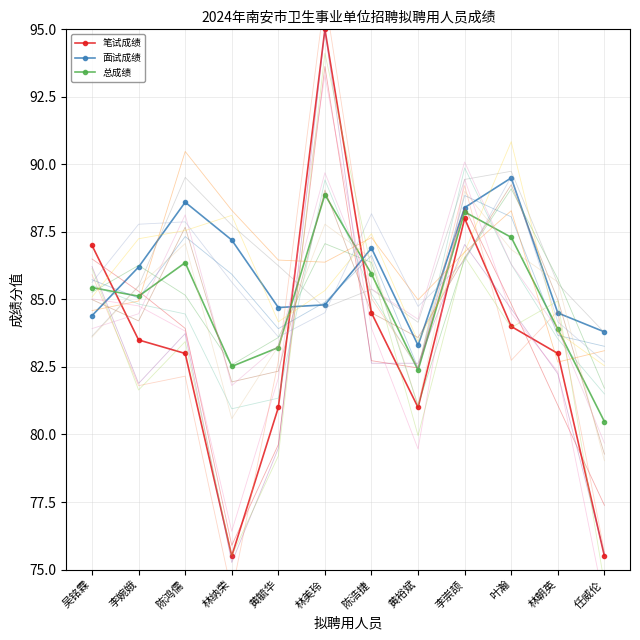

What is the label of the 4th point from the left?

林纳荣